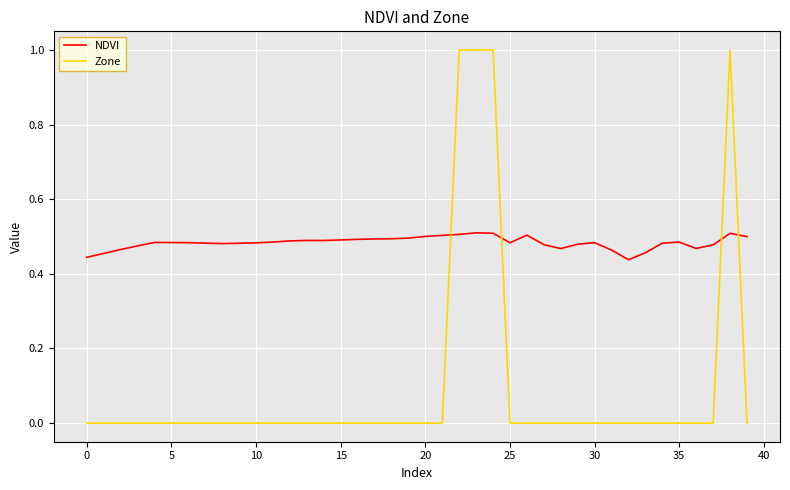

What is the maximum value for Zone?

1.0